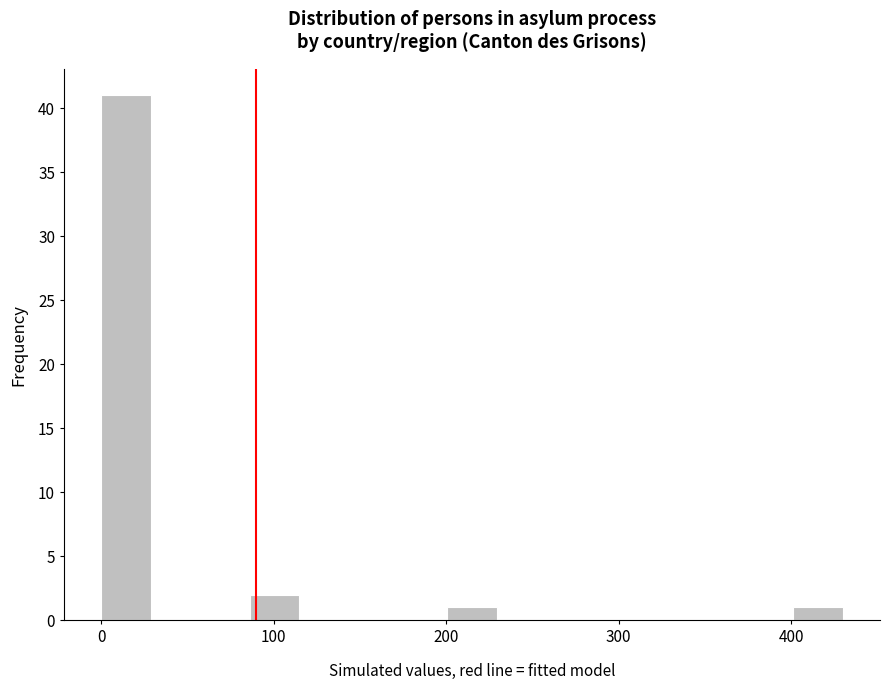

Read against the x-axis, roughly where is the centre of the tallest bar?

10